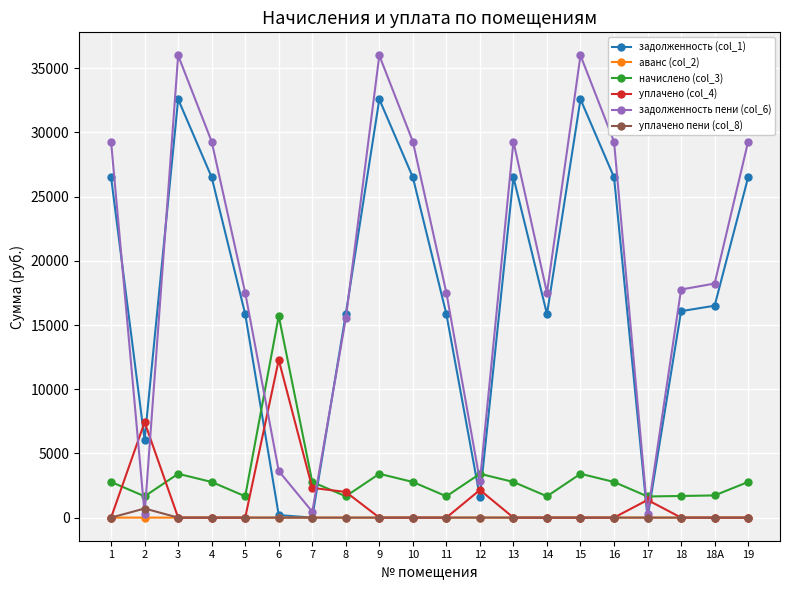

What is the difference between the second highest and minimum values in the уплачено пени (col_8) series?

3.6